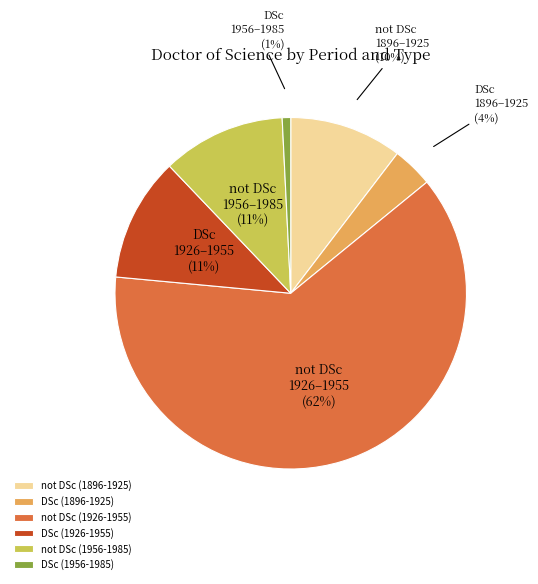

What percentage is the DSc (1896-1925) slice, to the nearest percent?

4%